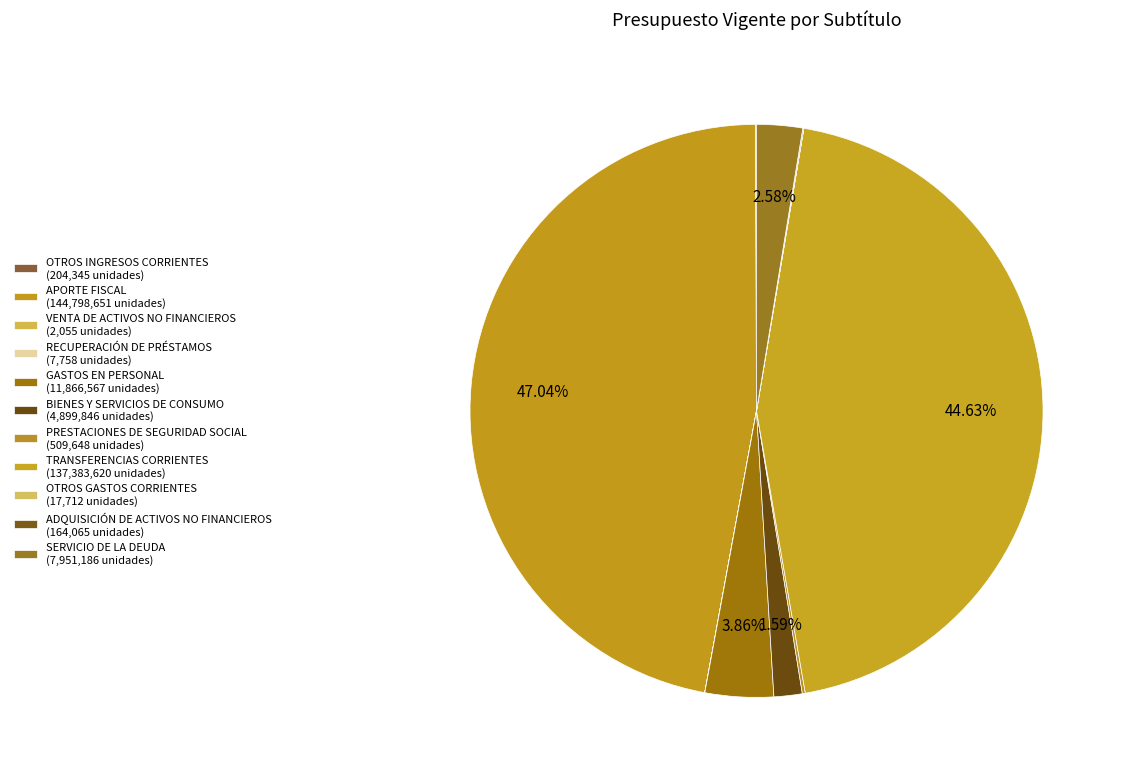

Is BIENES Y SERVICIOS DE CONSUMO the majority of the pie?

No